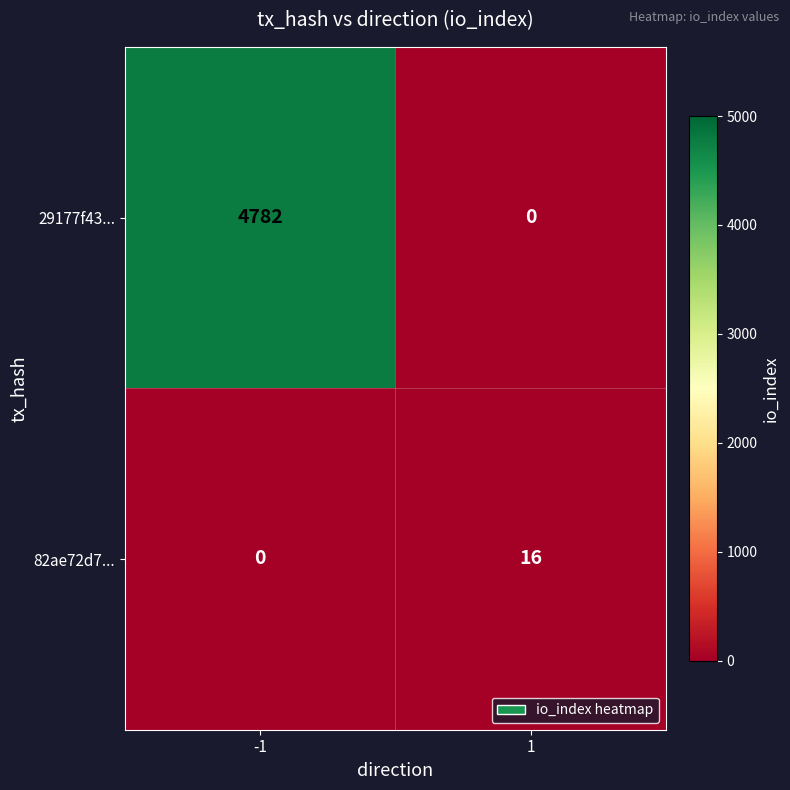

Which series changed the most between -1 and 1?

29177f43...